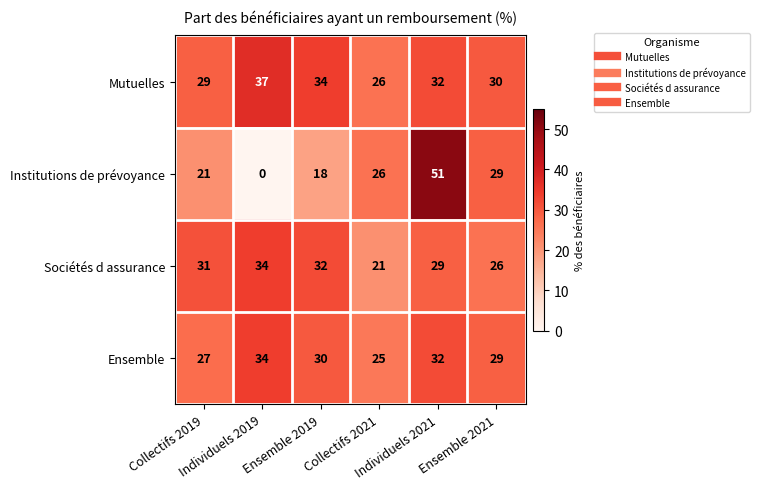

Between Collectifs 2019 and Ensemble 2021, which series saw the biggest shift?

Institutions de prévoyance